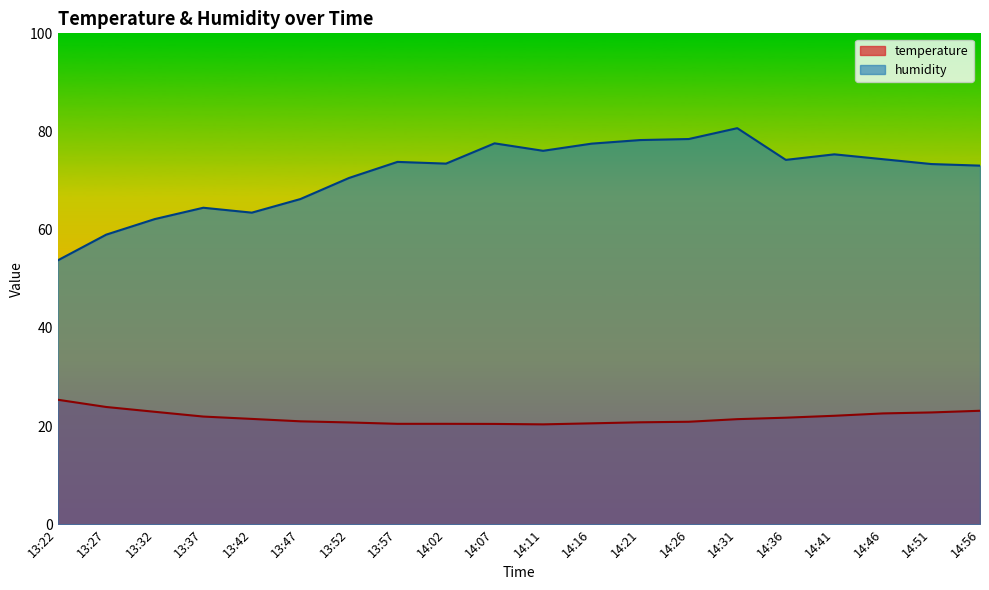

The value of humidity at 14:41 is 75.3. True or false?

True